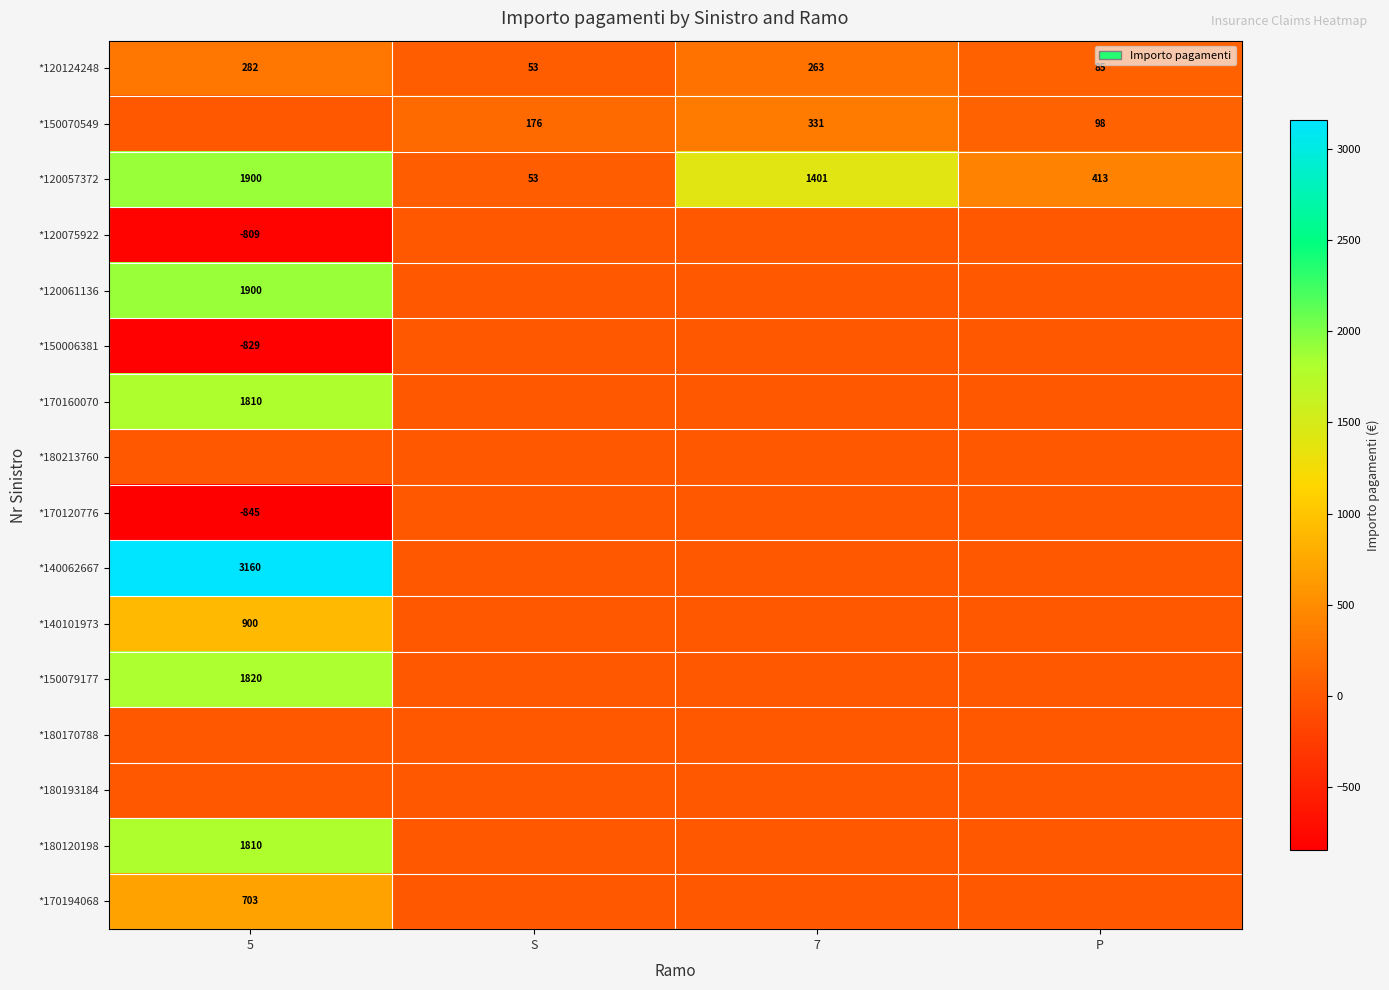

How many *120057372 values are between 413 and 1900?

3